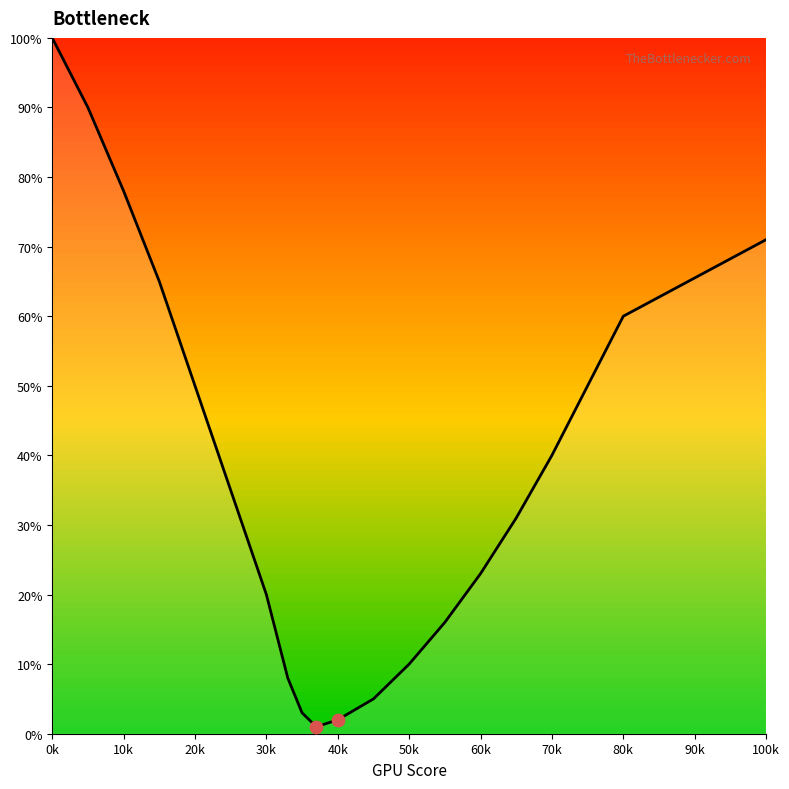

What is the greatest value displayed?

100